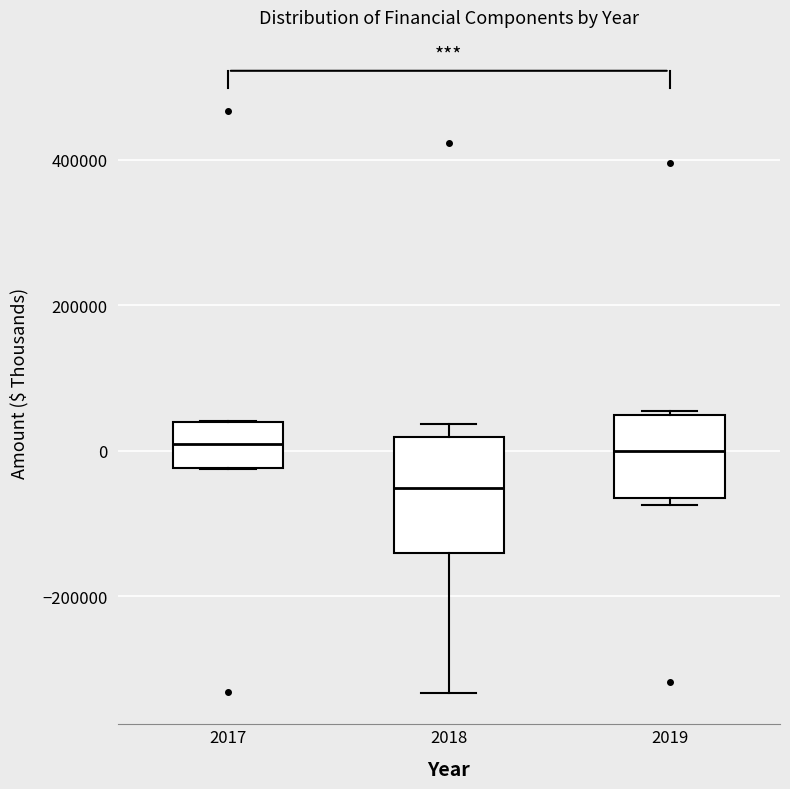

Where is the upper edge of the box at x = 2017 on the y-axis? The values are not printed on the chart, so give them approximately, as read against the axis.

40000